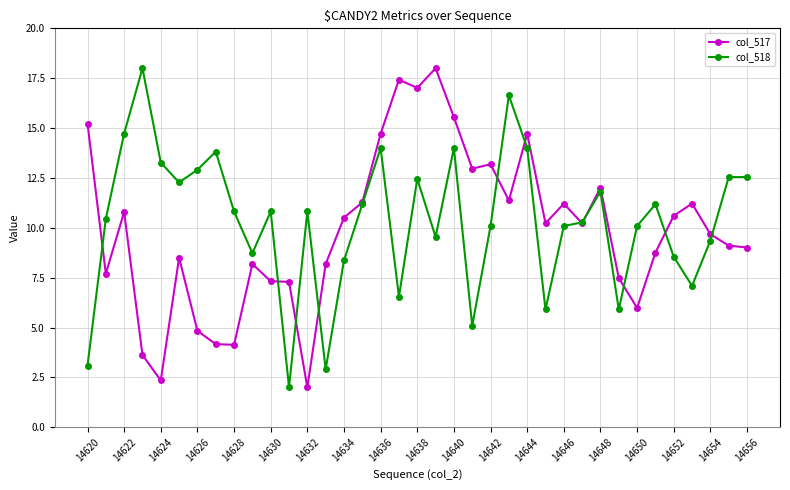

What is the greatest value displayed?

18.0